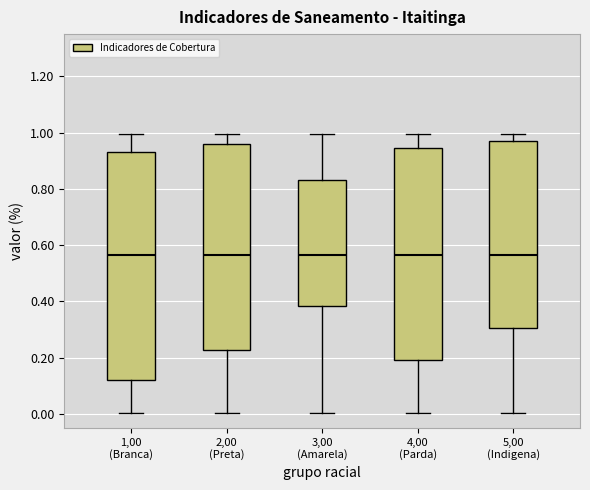

Where does the lower whisker of the box for 4,00 (Parda) end on the y-axis? The values are not printed on the chart, so give them approximately, as read against the axis.

0.00